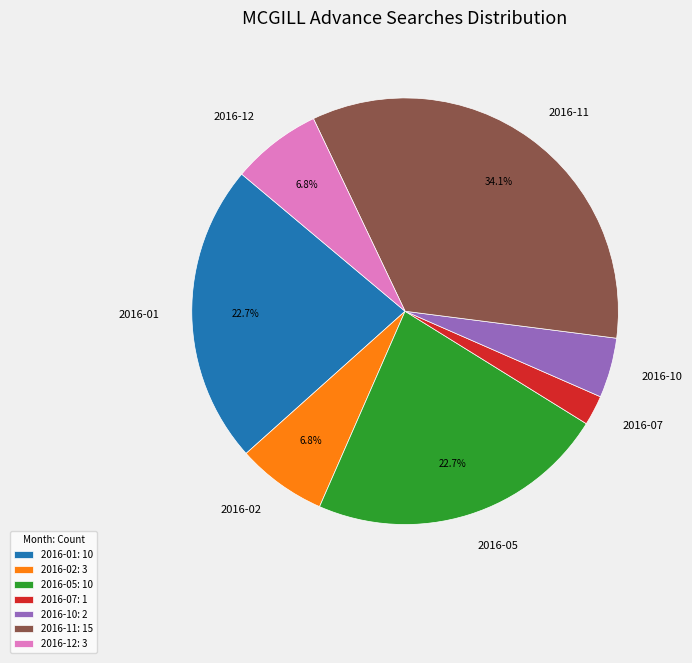

To the nearest percent, what is the difference between the largest and smallest slice percentages?

32%